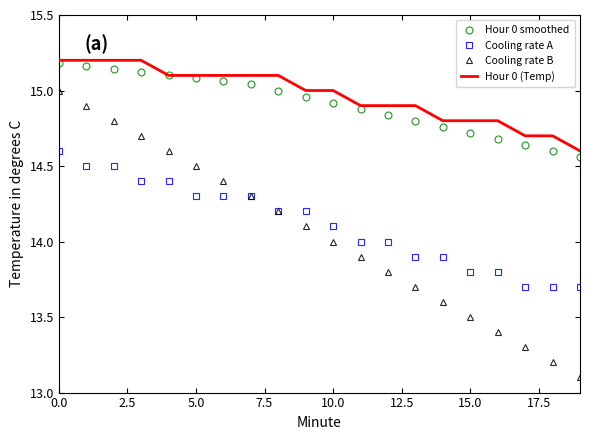

True or false: Hour 0 smoothed and Cooling rate A intersect in this chart.

False